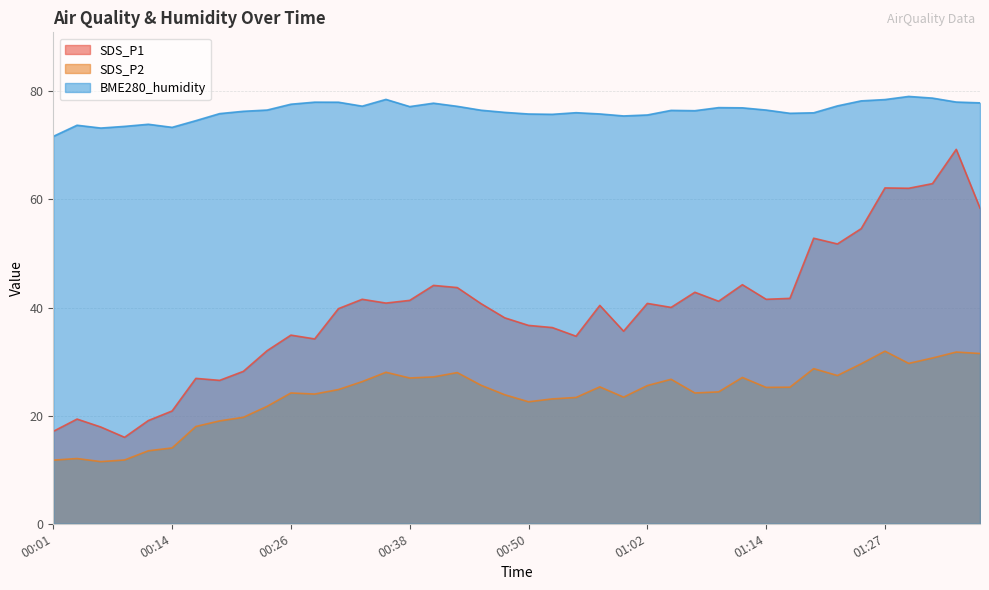

Where is the first local minimum for SDS_P1?

00:09